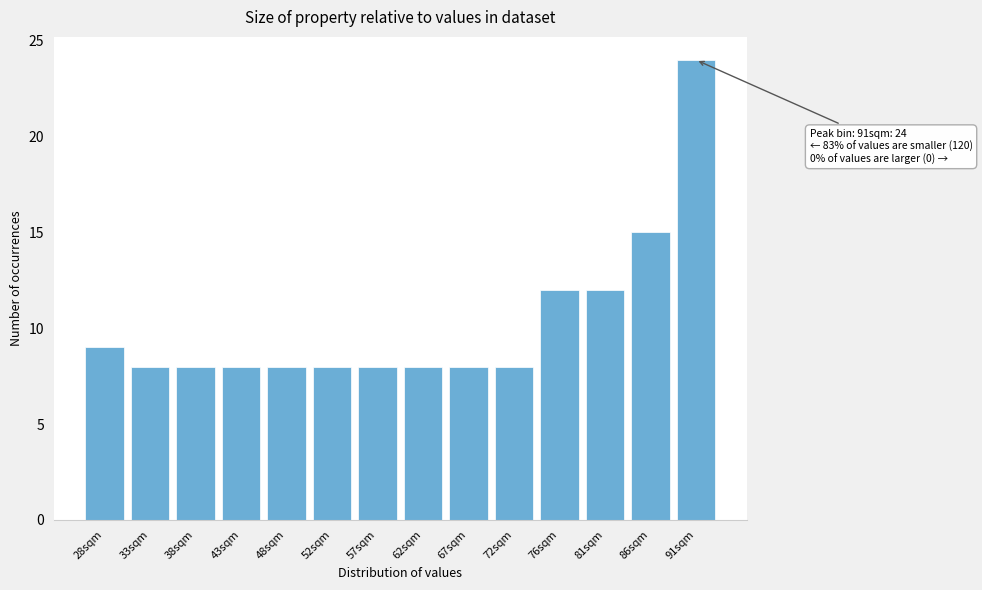

Reading left to right, extract all data points from this chart.

28sqm=9	33sqm=8	38sqm=8	43sqm=8	48sqm=8	52sqm=8	57sqm=8	62sqm=8	67sqm=8	72sqm=8	76sqm=12	81sqm=12	86sqm=15	91sqm=24